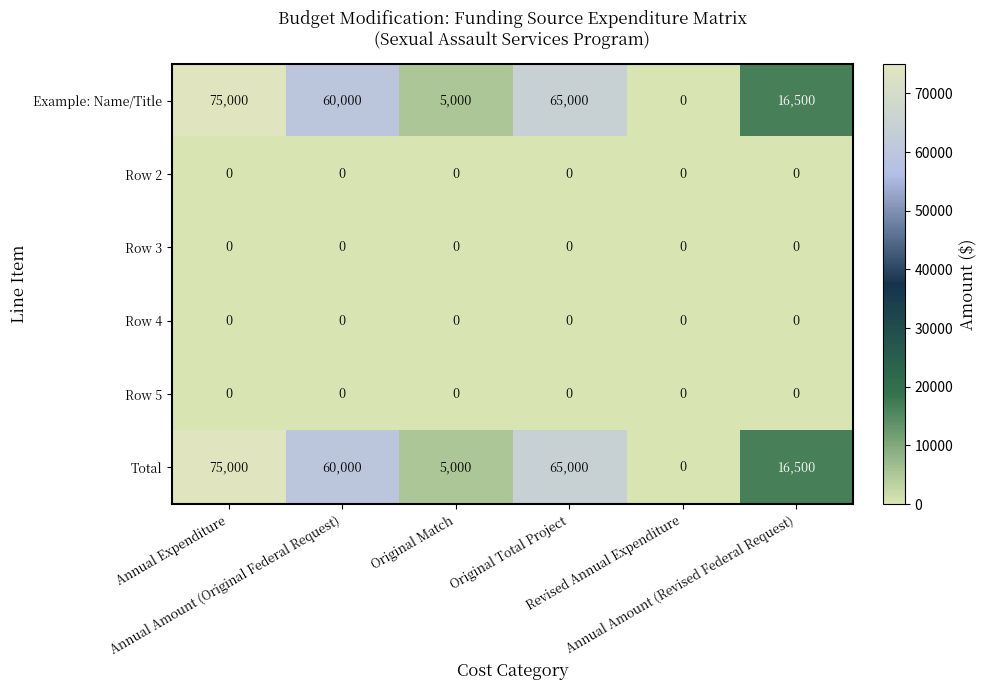

What is the greatest value displayed?

75000